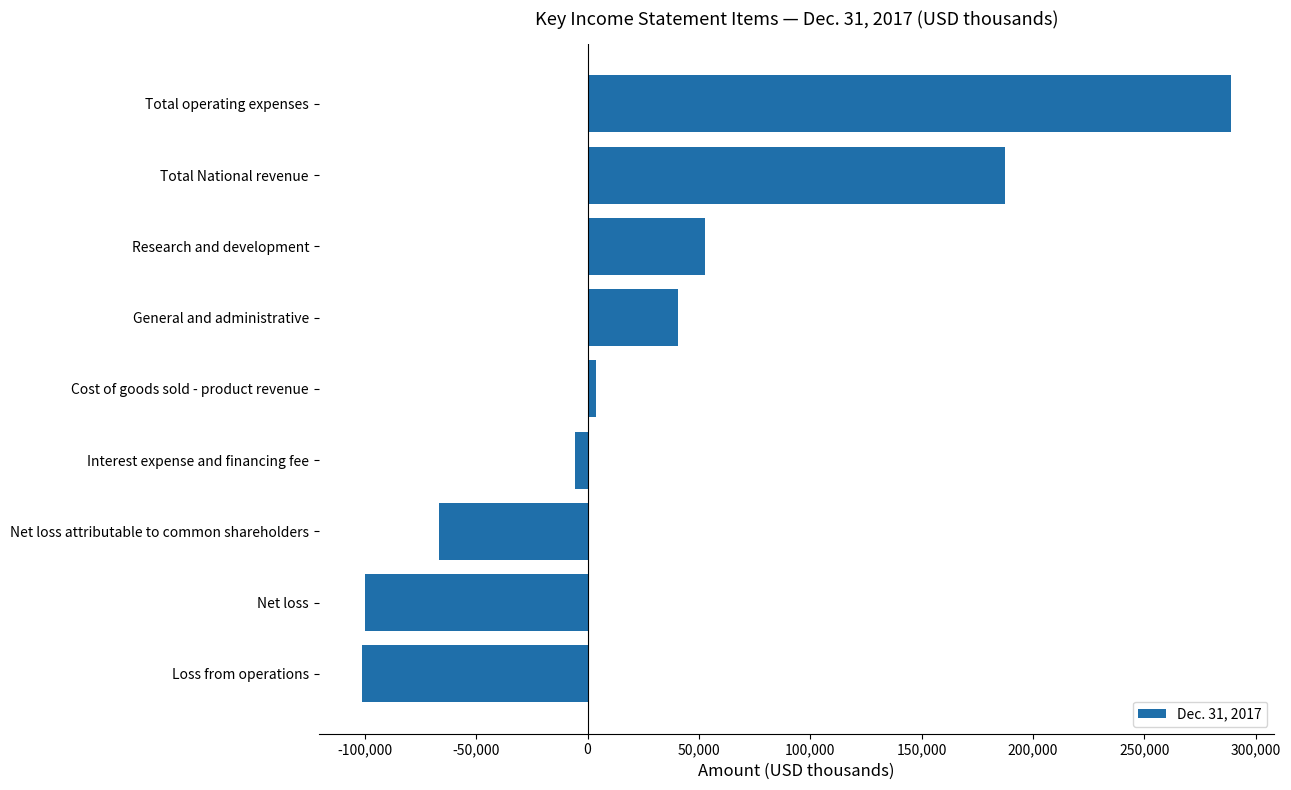

What is the difference between the values at Loss from operations and Research and development?

153694